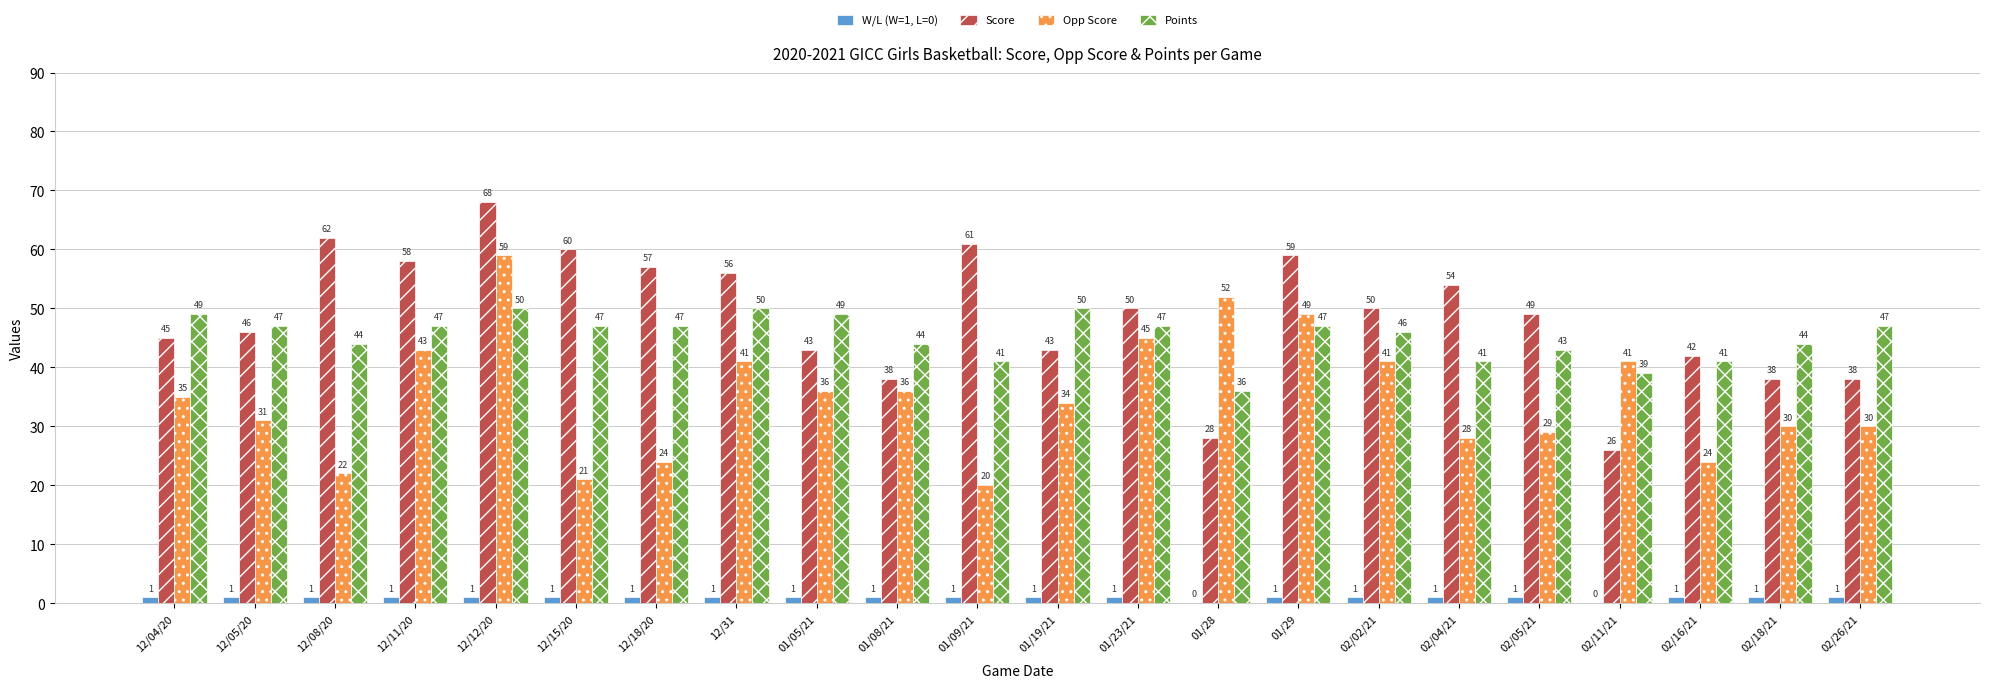

What is the greatest value displayed?

68